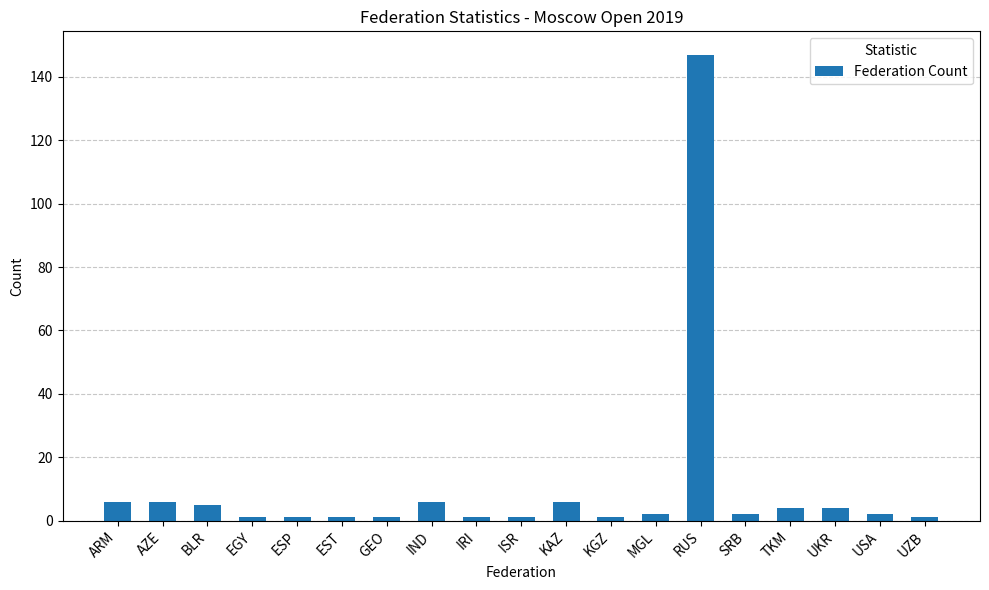

The value at KAZ is 6. True or false?

True